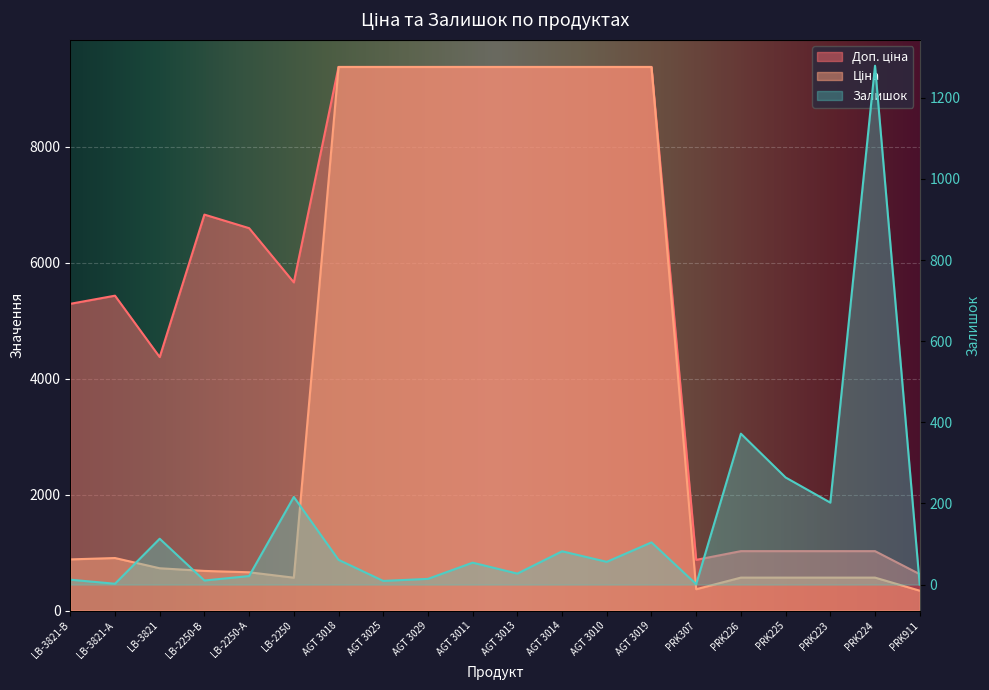

What is the label of the 12th point from the right?

AGT 3029